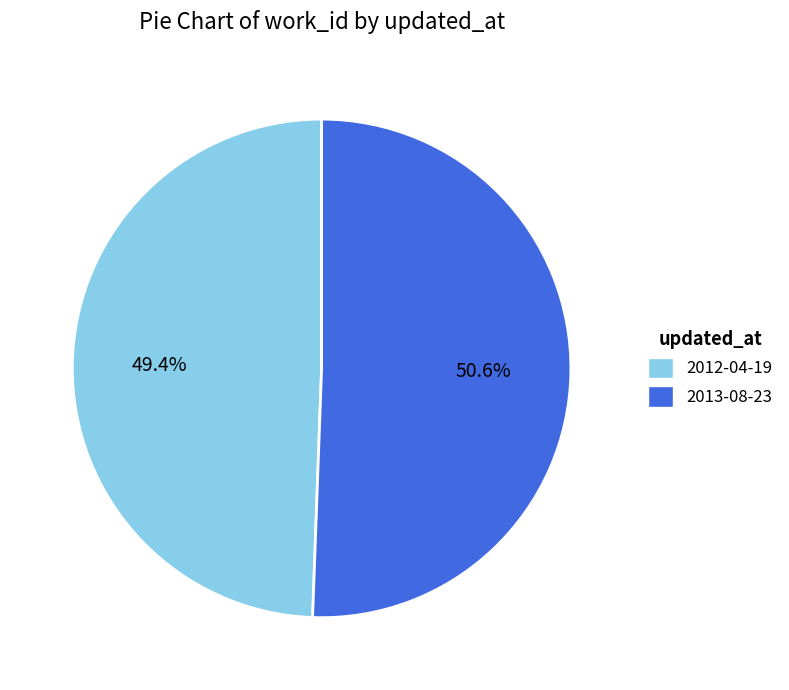

How many slices are in this pie chart?

2